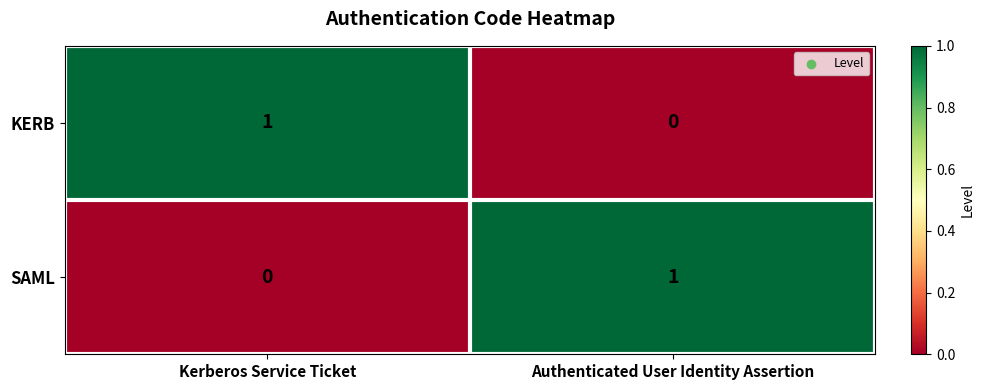

The value of SAML at Authenticated User Identity Assertion is 1. True or false?

True